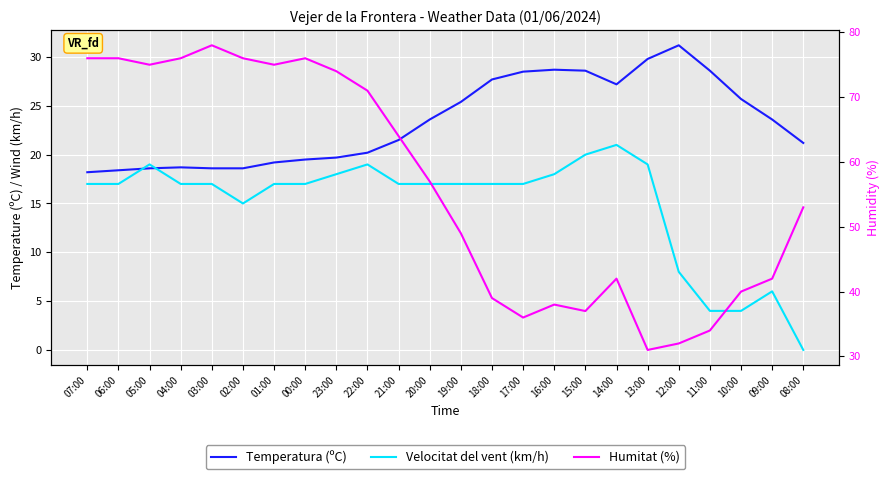

What is the difference between the maximum and second lowest values in the Temperatura (ºC) series?

12.8